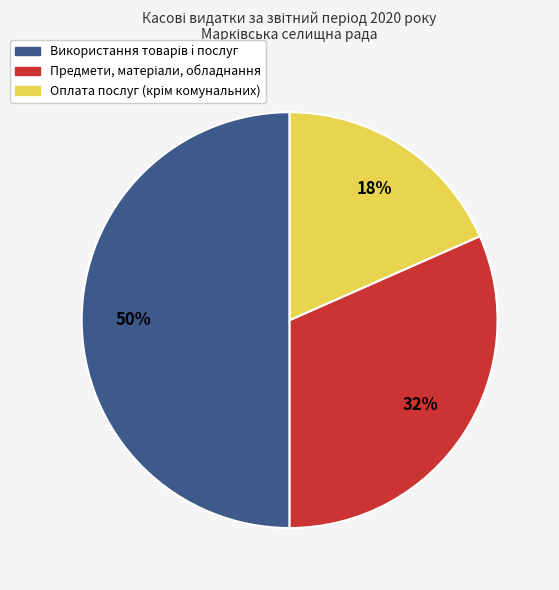

To the nearest percent, what is the difference between the largest and smallest slice percentages?

32%